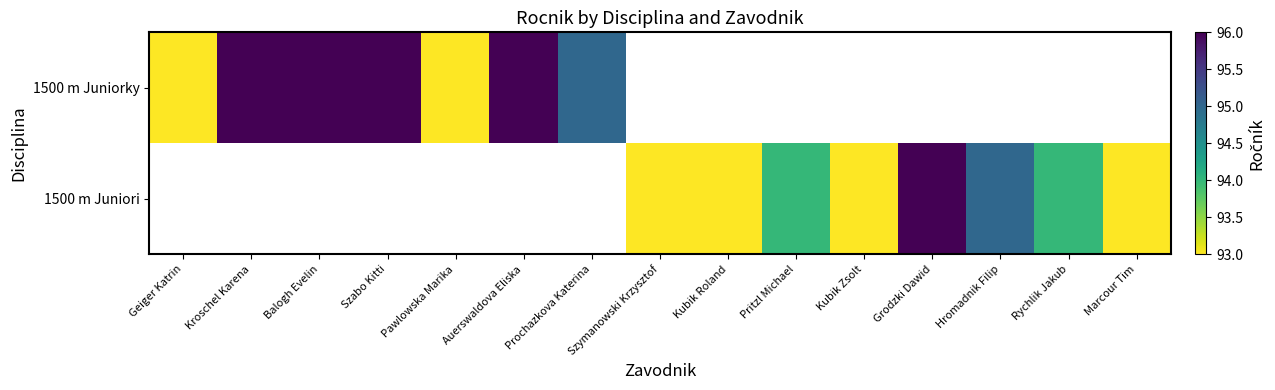

Where is 1500 m Juniorky nearest to the value 94?

Geiger Katrin